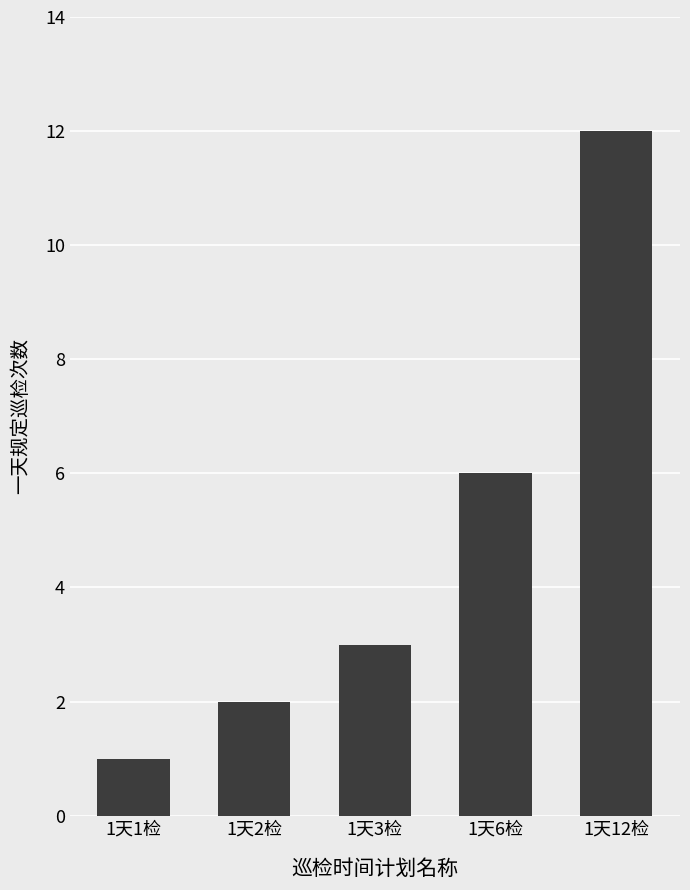

List the labels in order of value, largest first.

1天12检, 1天6检, 1天3检, 1天2检, 1天1检